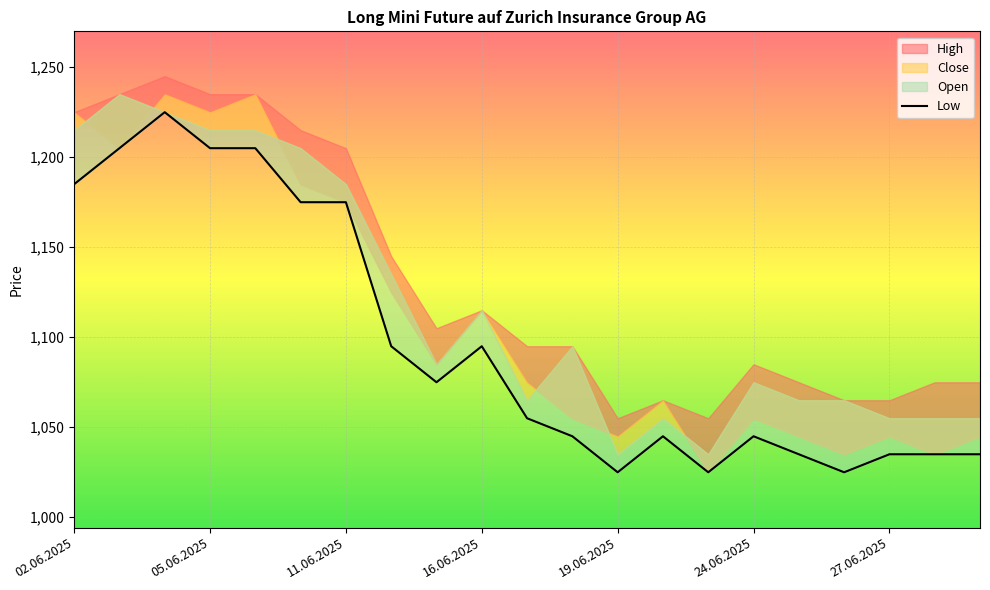

How many lines are shown in the chart?

1